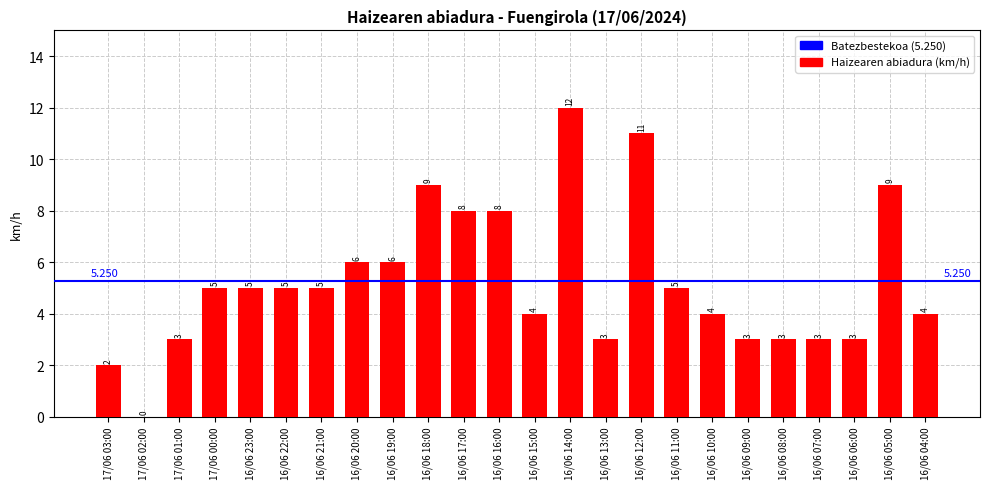

How many values are above zero?

23